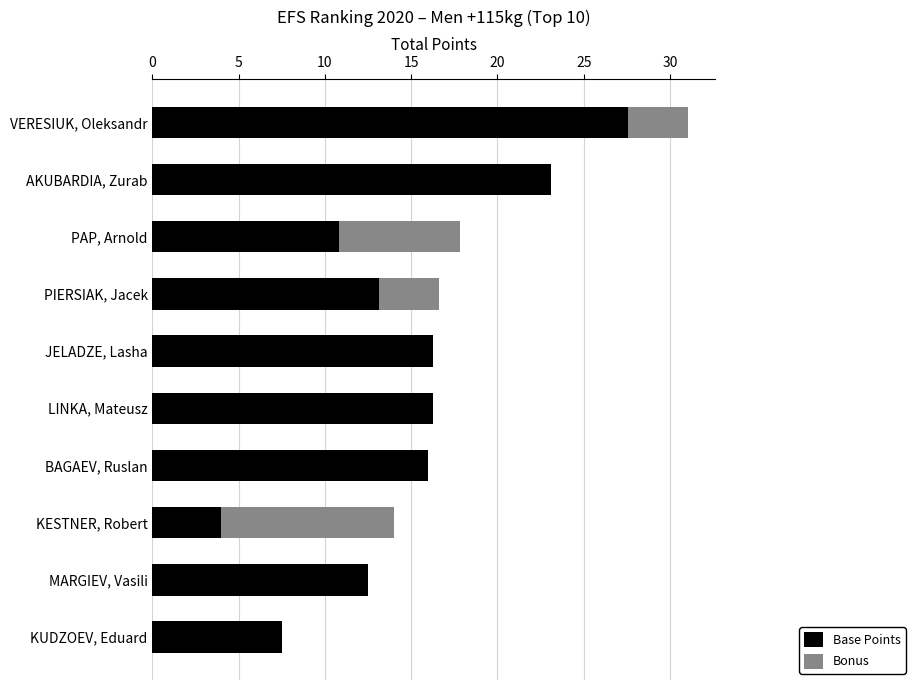

What is the total value across all series at PAP, Arnold?

17.8